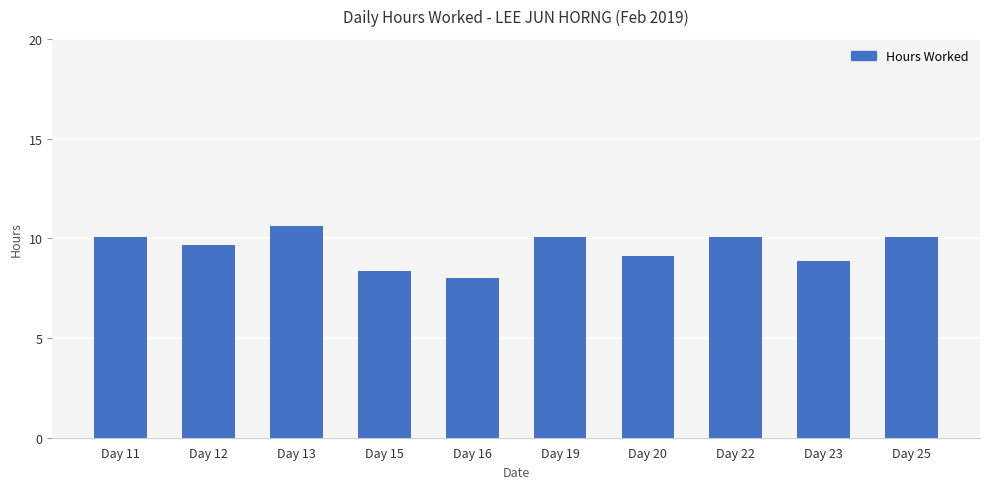

Are the bars grouped side by side (vs. stacked)?

No